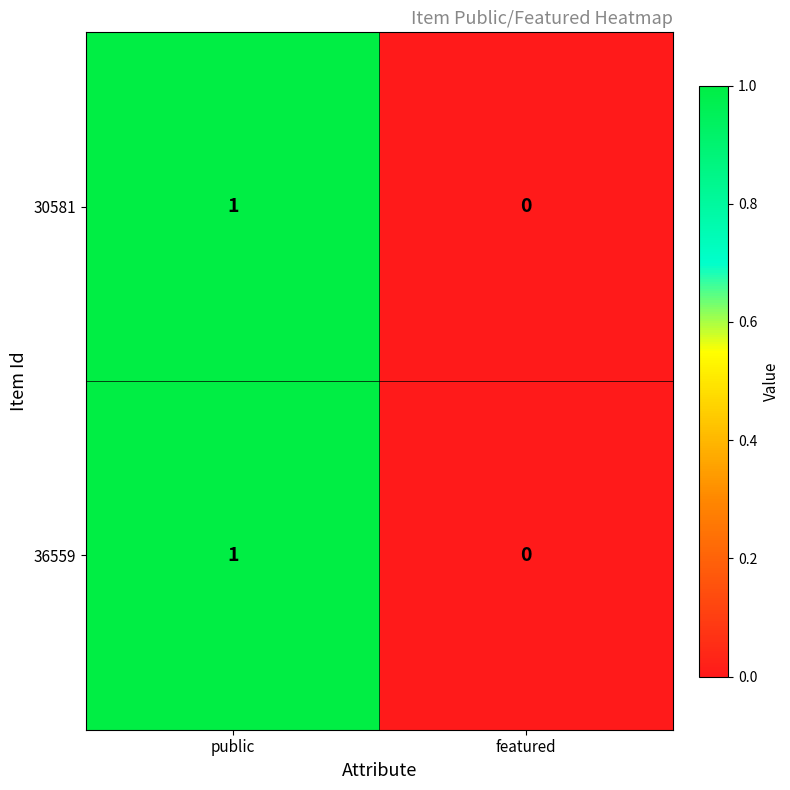

At which label is 36559 closest to 0?

featured